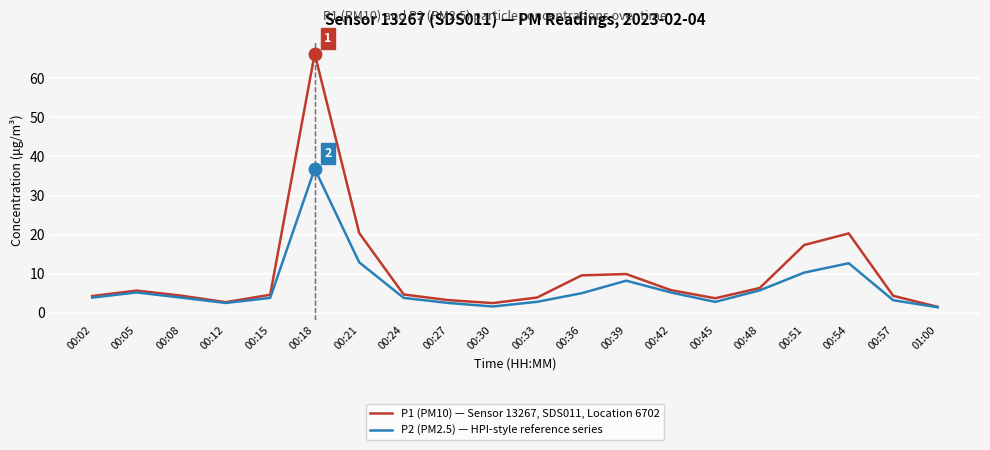

What is the difference between the highest and lowest values at 00:57?

1.1